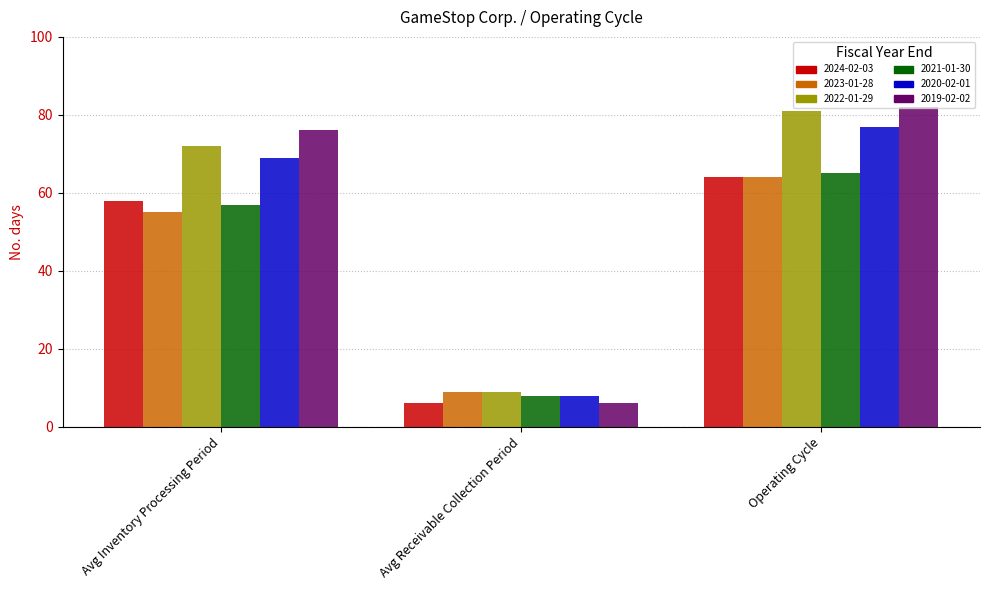

List the labels in order of 2019-02-02 value, smallest first.

Avg Receivable Collection Period, Avg Inventory Processing Period, Operating Cycle